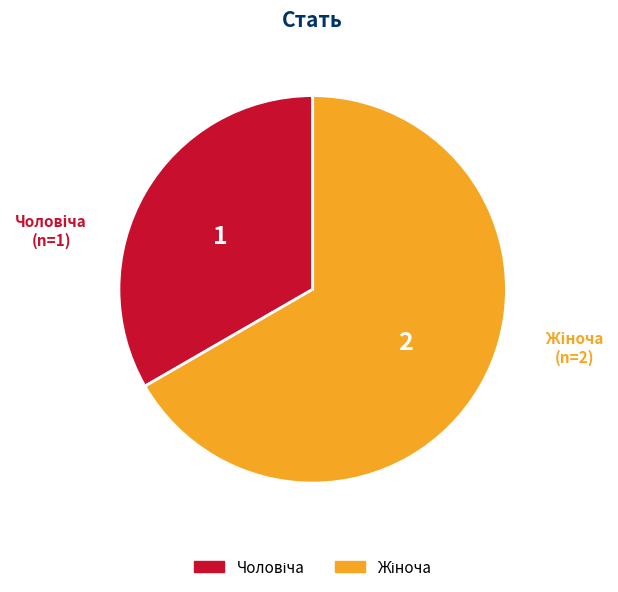

Does any single category account for the majority?

Yes